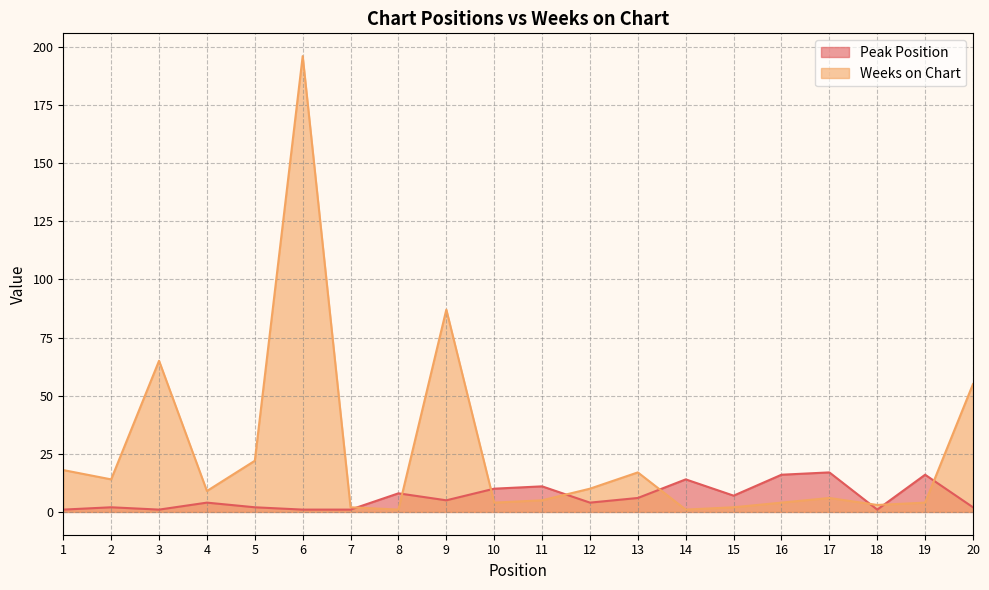

Is the value of Weeks on Chart at 11 greater than the value of Peak Position at 9?

No